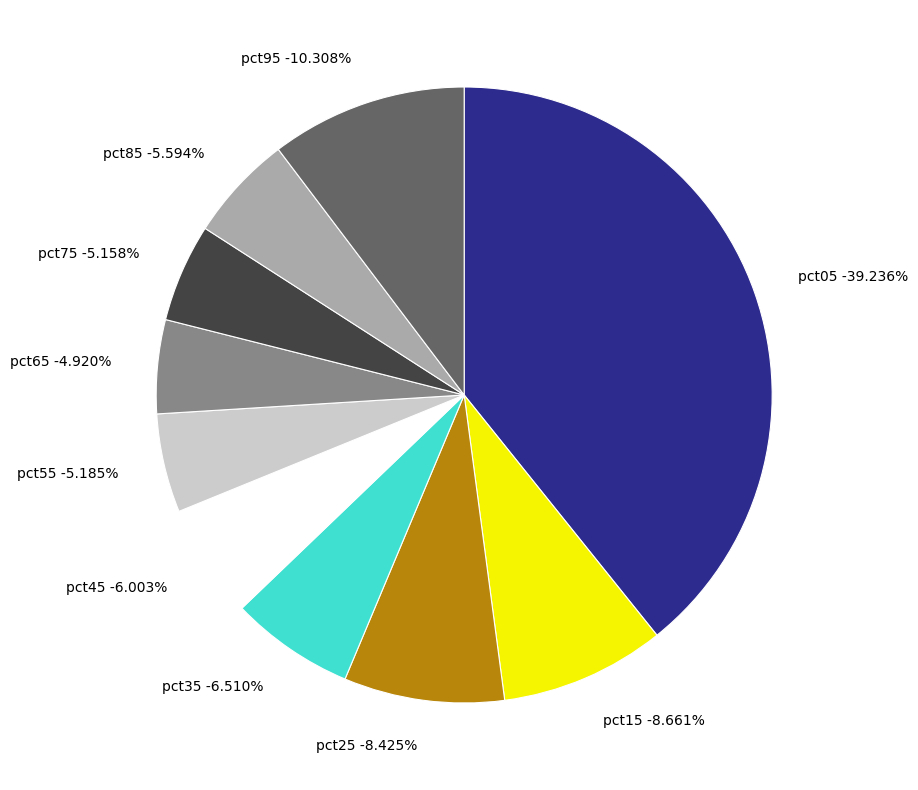

To the nearest percent, what is the average slice percentage?

10%